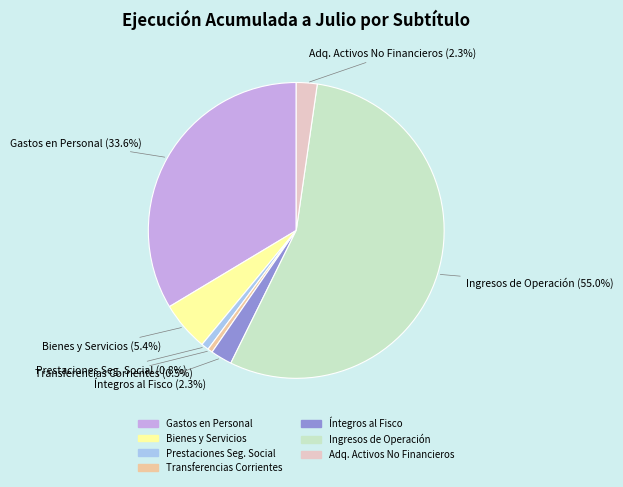

Is there any slice that represents more than half of the pie?

Yes